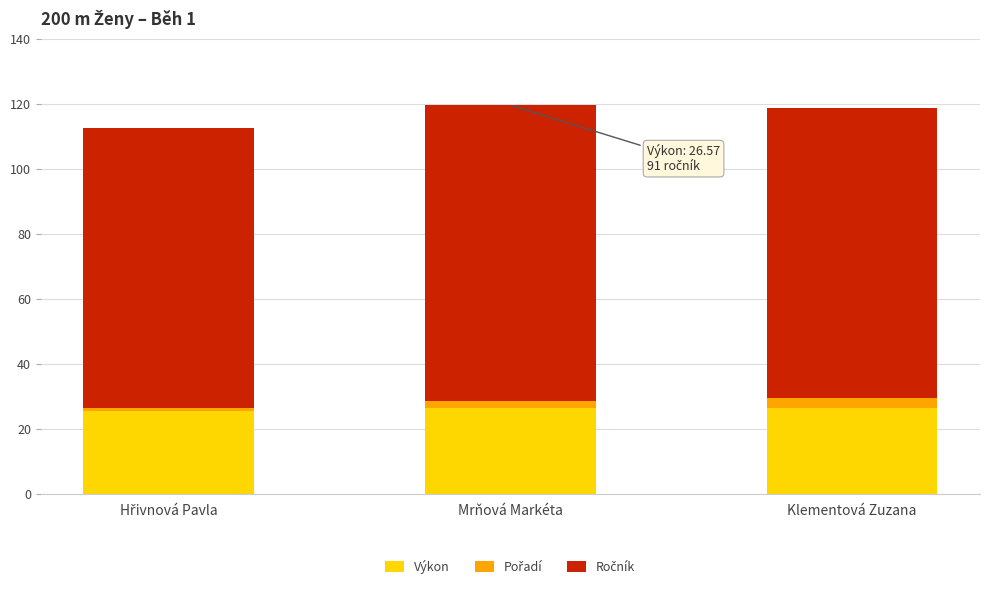

What is the lowest value of the Výkon series?

25.5